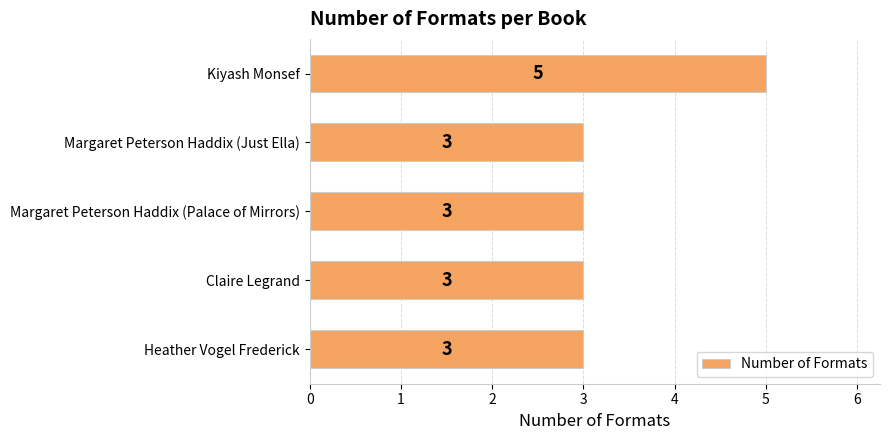

What is the sum of all values?

17